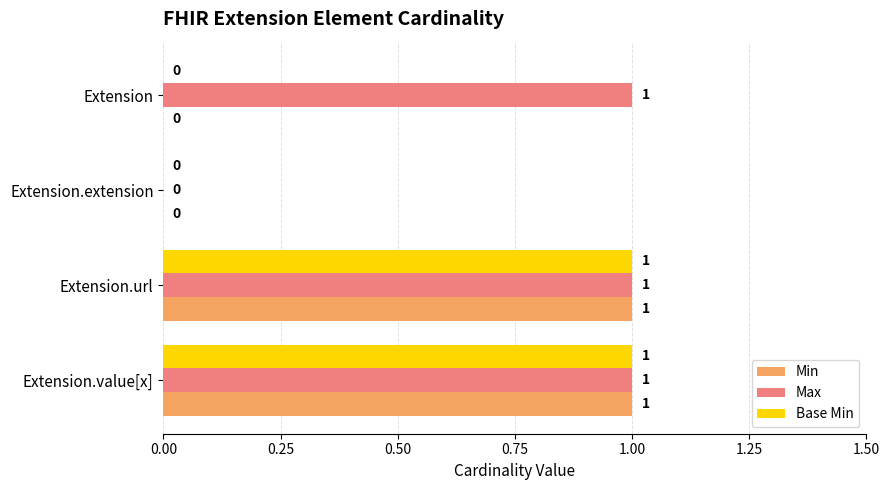

The Max series shows 1 at Extension. True or false?

True